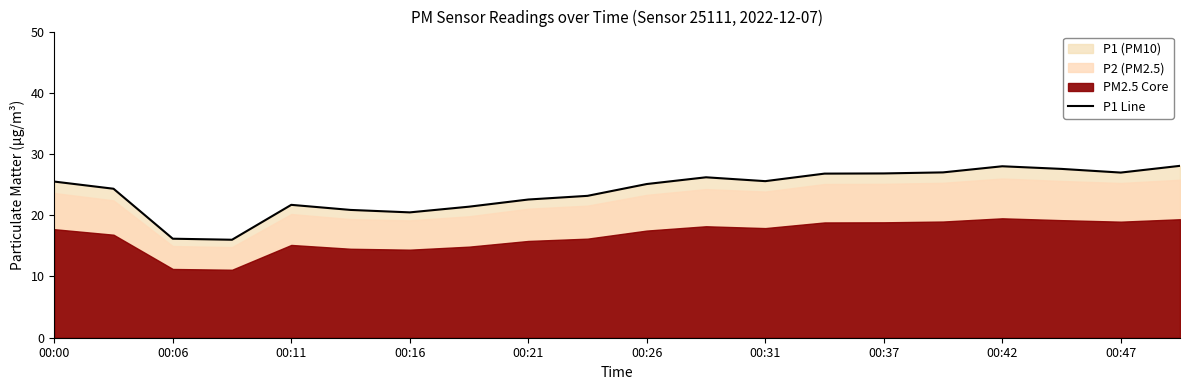

What is the difference between the maximum and second lowest values?

11.9